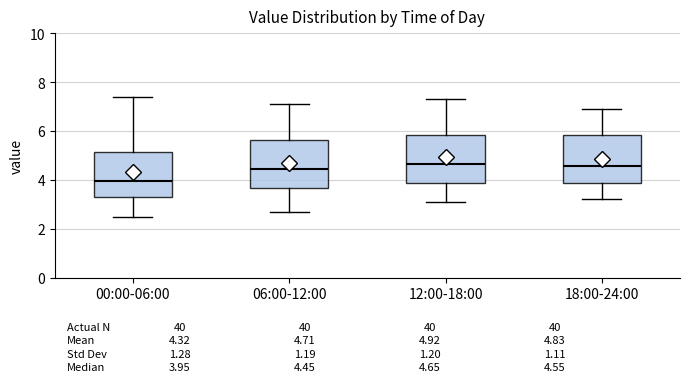

Which box has the lowest median line?

00:00-06:00